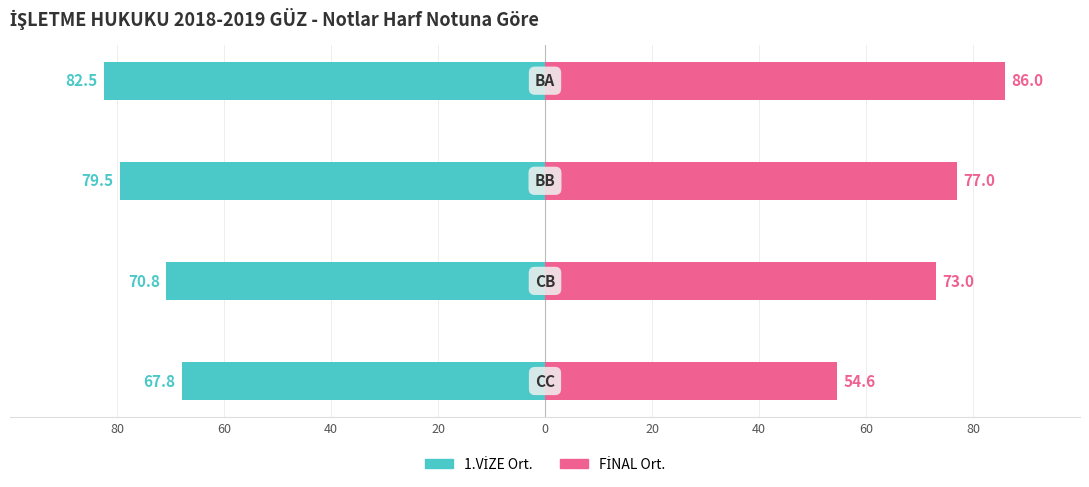

Reading right to left, what are all the values shown in this chart?

1.VİZE Ort.: -82.5	-79.5	-70.8	-67.8
FİNAL Ort.: 86.0	77.0	73.0	54.6